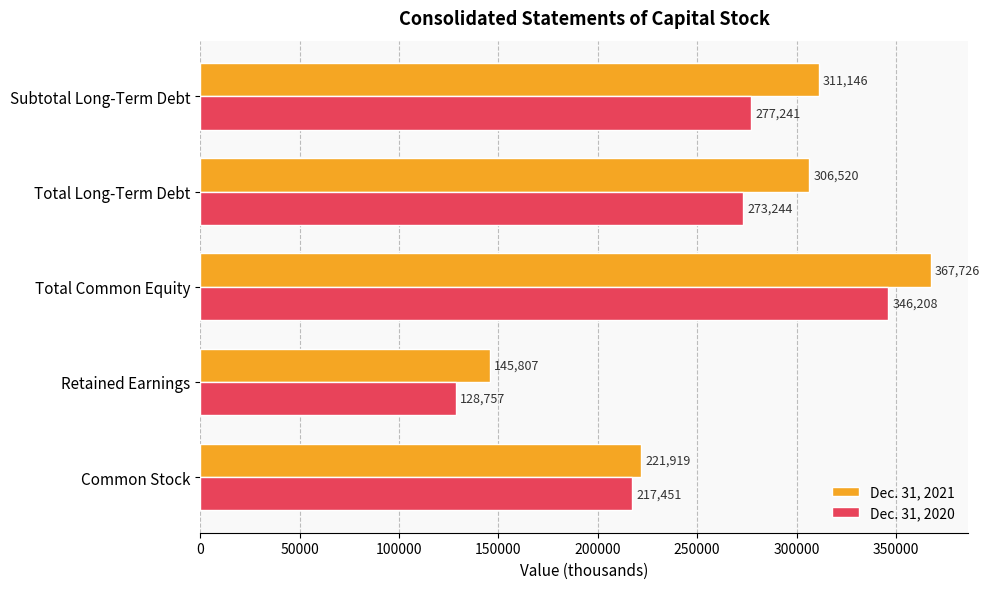

At which category is the sum across all series the highest?

Total Common Equity